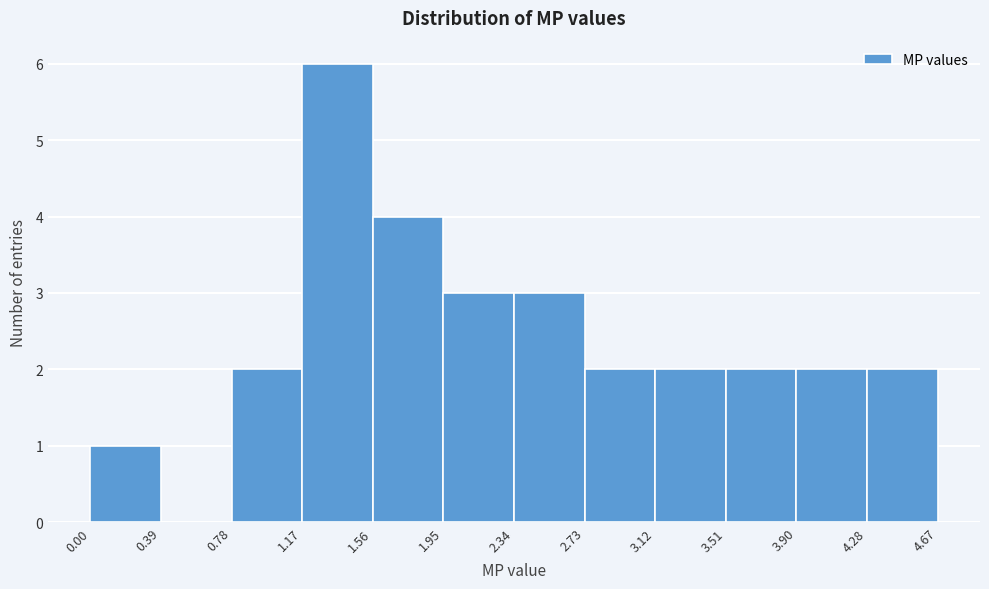

How tall is the bar that spans 2.73 to 3.12 on the x-axis? The values are not printed on the chart, so give them approximately, as read against the axis.

2